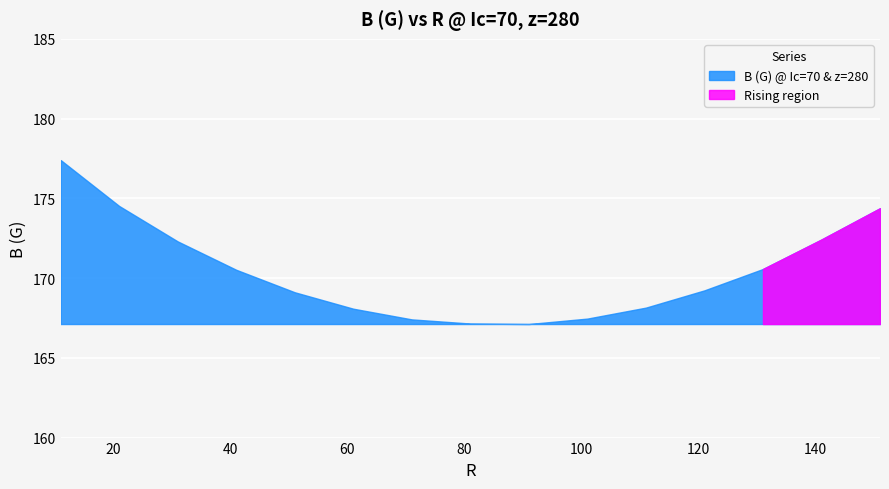

The value at 121 is 169.2. True or false?

True